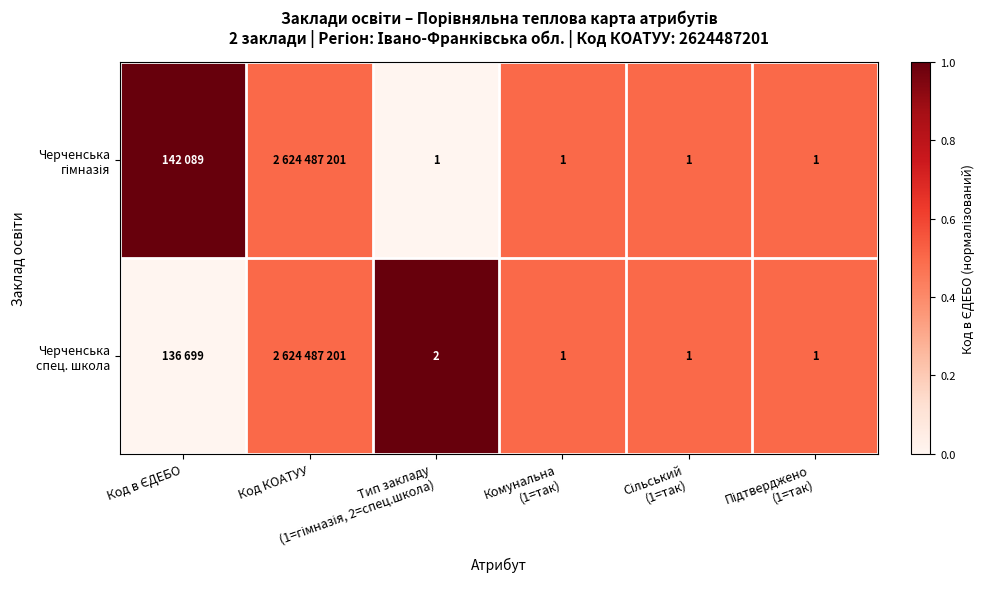

The value of Черченська спец. школа at Підтверджено (1=так) is 0.1. True or false?

False